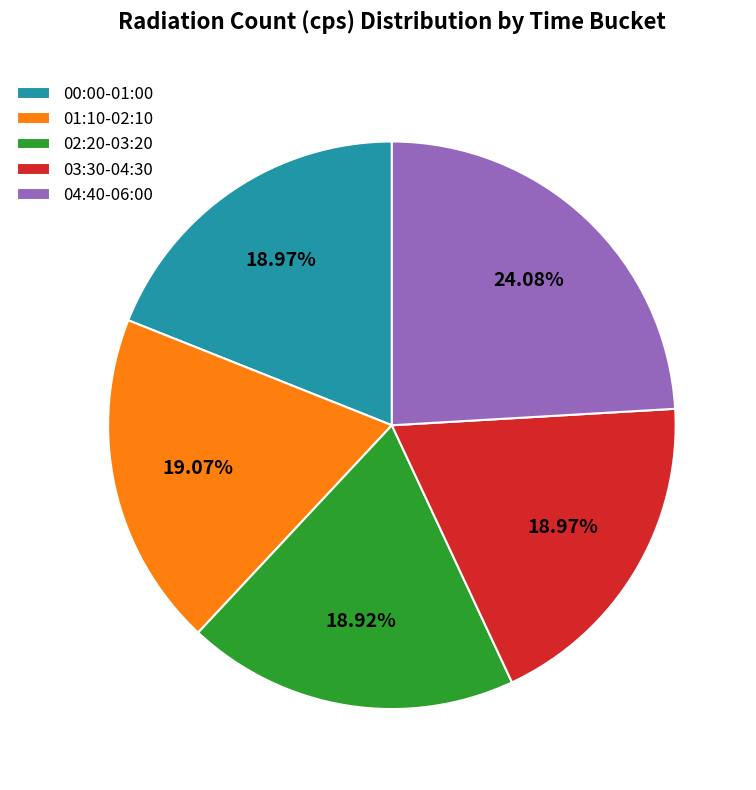

What is the ratio of the value at 02:20-03:20 to the value at 00:00-01:00?

1.0